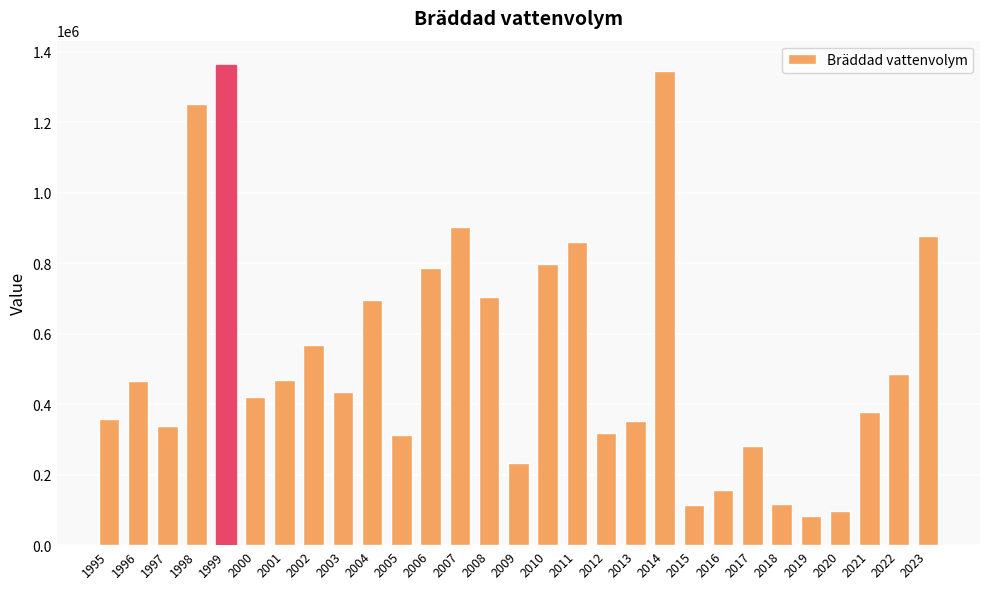

The chart shows a value of 281100.0 at 2017. True or false?

True